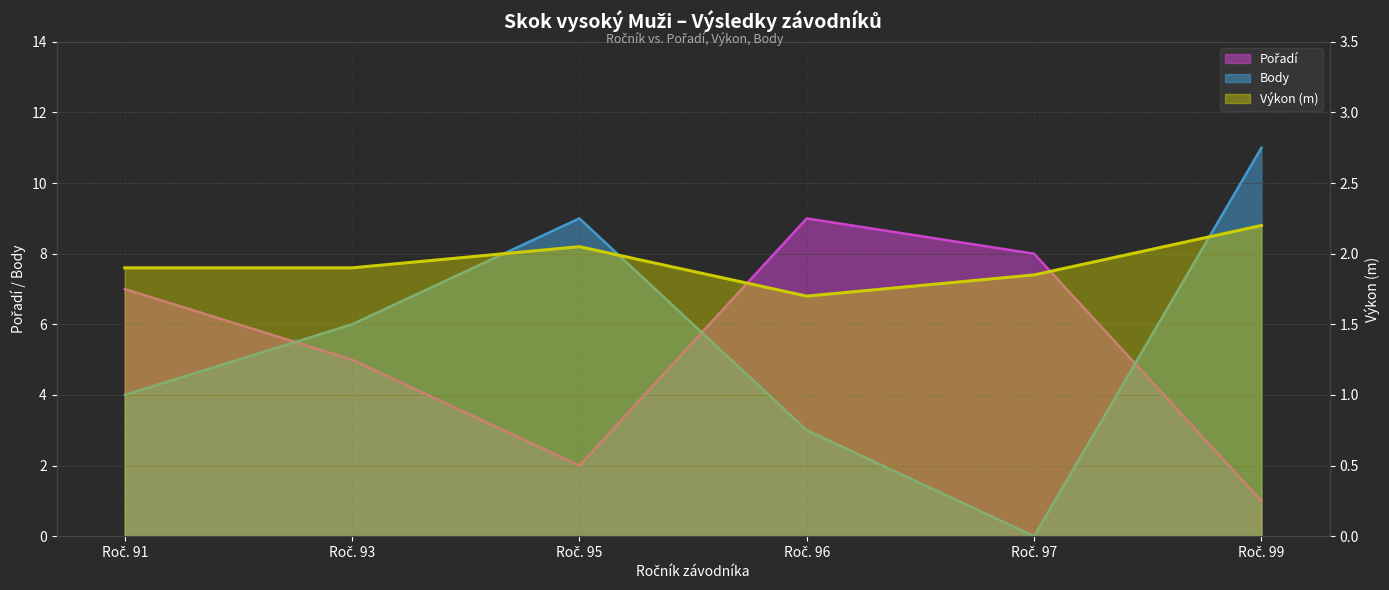

How many data points in Pořadí are above 7?

2